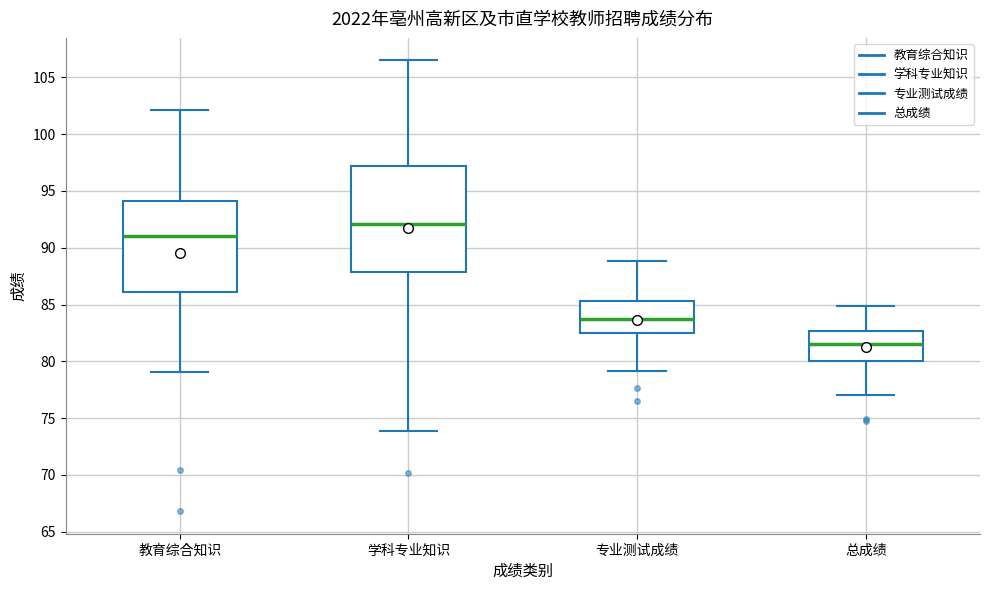

Reading left to right, transcribe this box plot: for each box, give where its median line is, the range the box spans, and where its two whiskers end, as read against the y-axis. The values are not printed on the chart, so give them approximately, as read against the axis.

教育综合知识: median 91.0, box 86.0 to 94.0, whiskers 79.0 to 102.0
学科专业知识: median 92.0, box 88.0 to 97.0, whiskers 74.0 to 106.5
专业测试成绩: median 83.5, box 82.5 to 85.5, whiskers 79.0 to 89.0
总成绩: median 81.5, box 80.0 to 82.5, whiskers 77.0 to 85.0